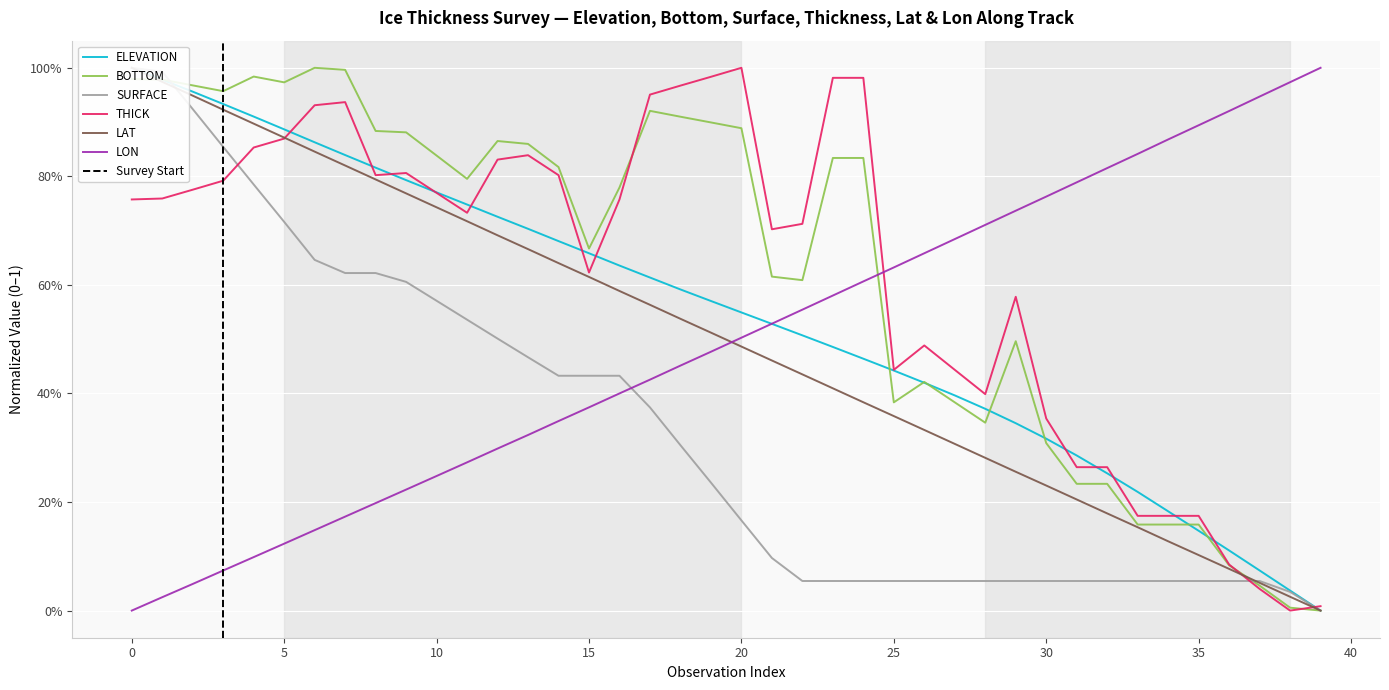

What is the maximum value for ELEVATION?

1.0